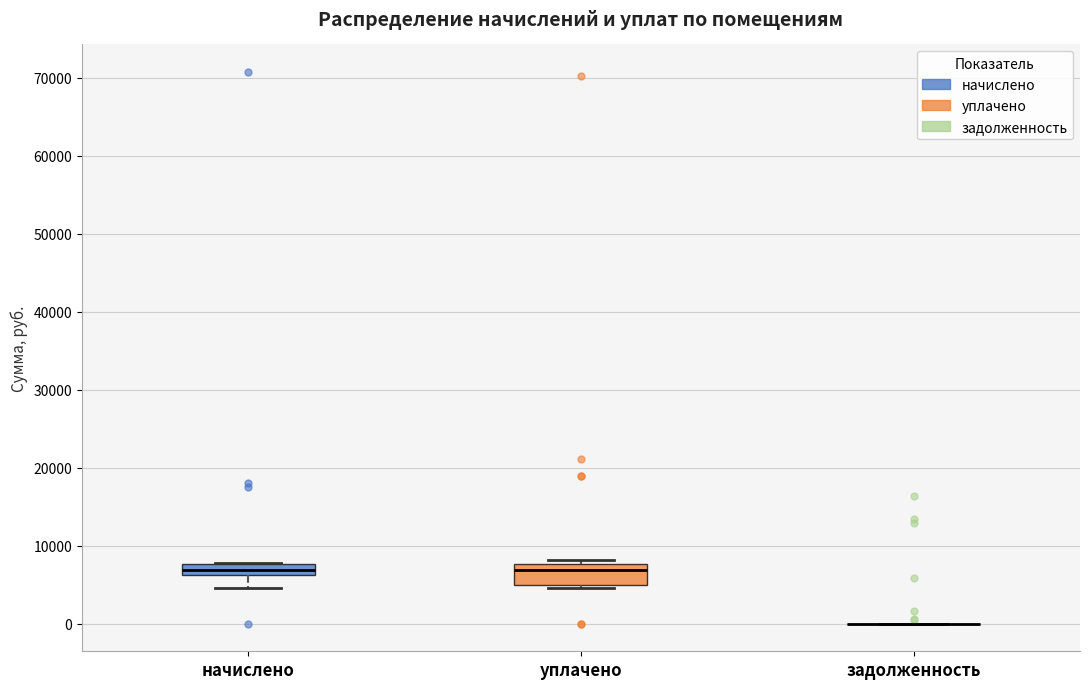

Where is the upper edge of the box for начислено on the y-axis? The values are not printed on the chart, so give them approximately, as read against the axis.

8000